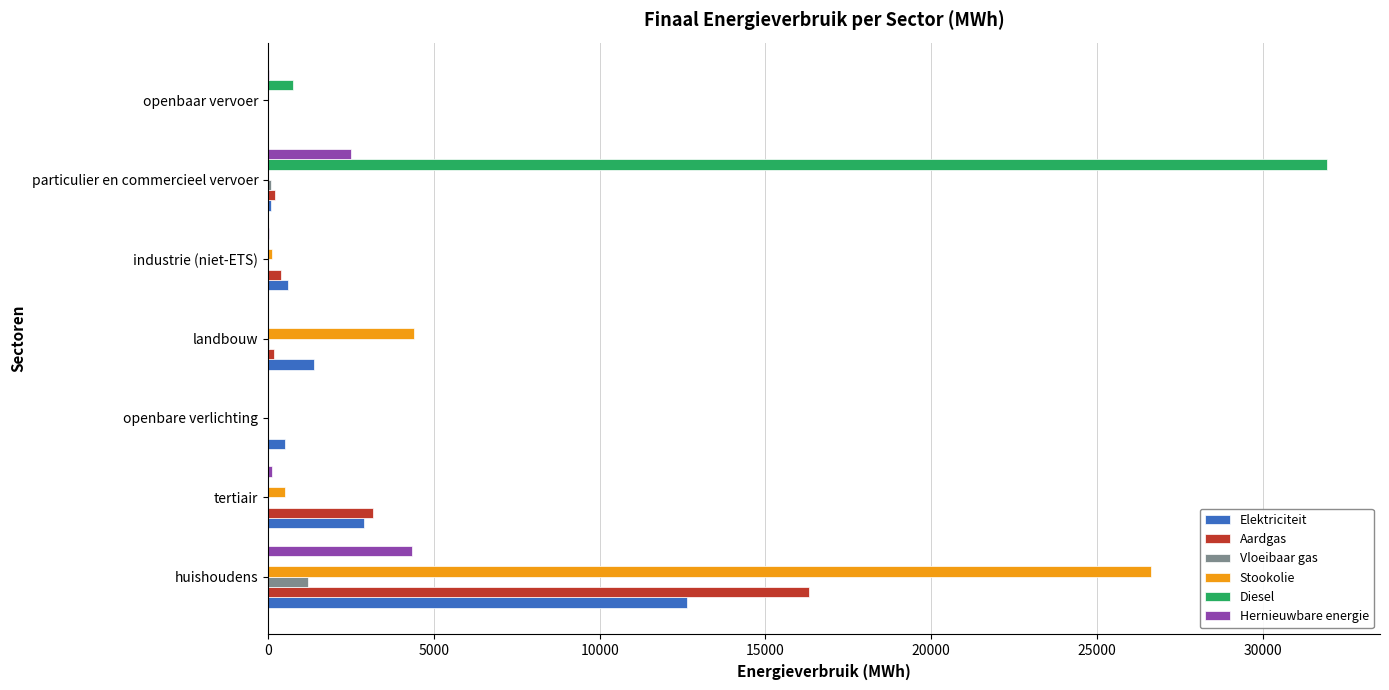

What are all the series names shown in the legend?

Elektriciteit, Aardgas, Vloeibaar gas, Stookolie, Diesel, Hernieuwbare energie